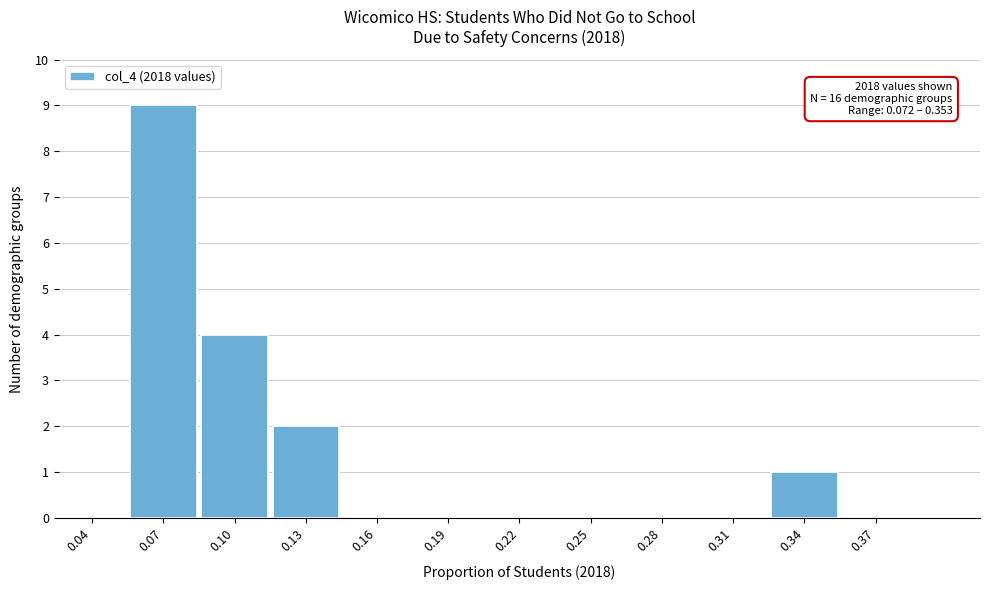

Reading left to right, what are all the values shown in this chart?

0.04=0	0.07=9	0.10=4	0.13=2	0.16=0	0.19=0	0.22=0	0.25=0	0.28=0	0.31=0	0.34=1	0.37=0